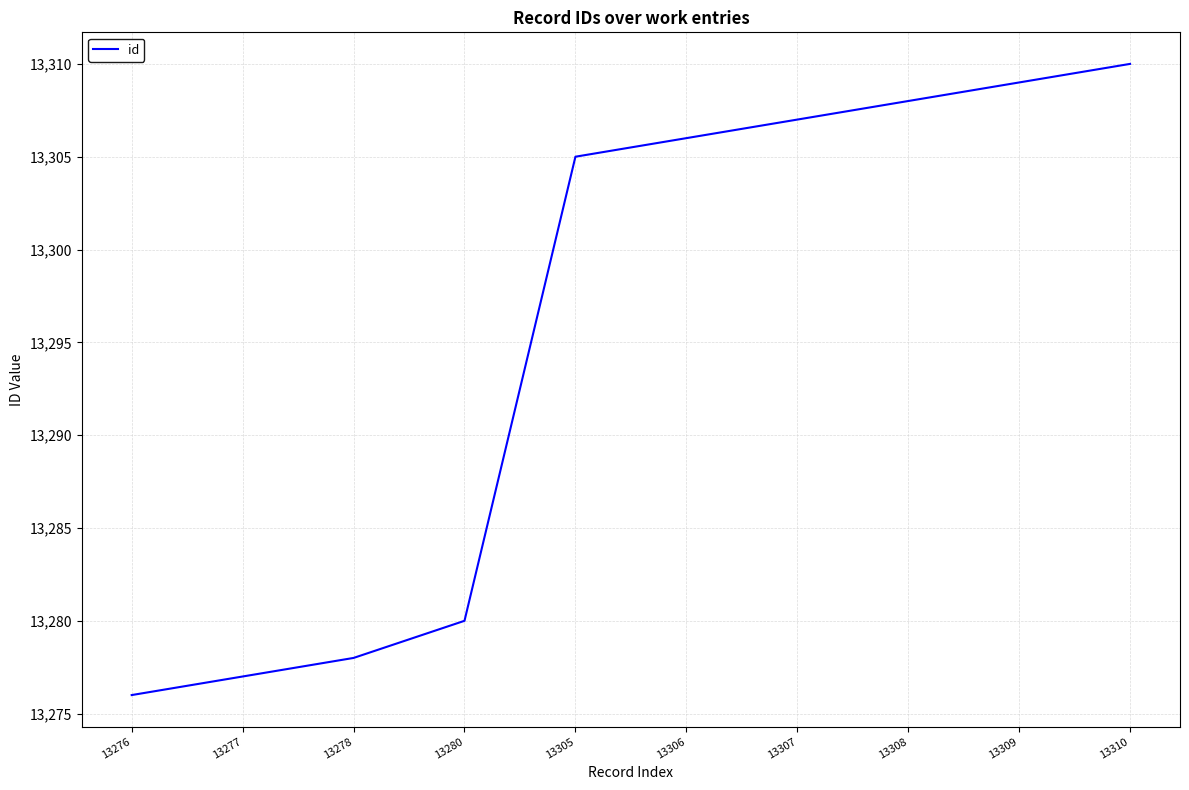

At which category does the chart reach its peak across all series?

13310